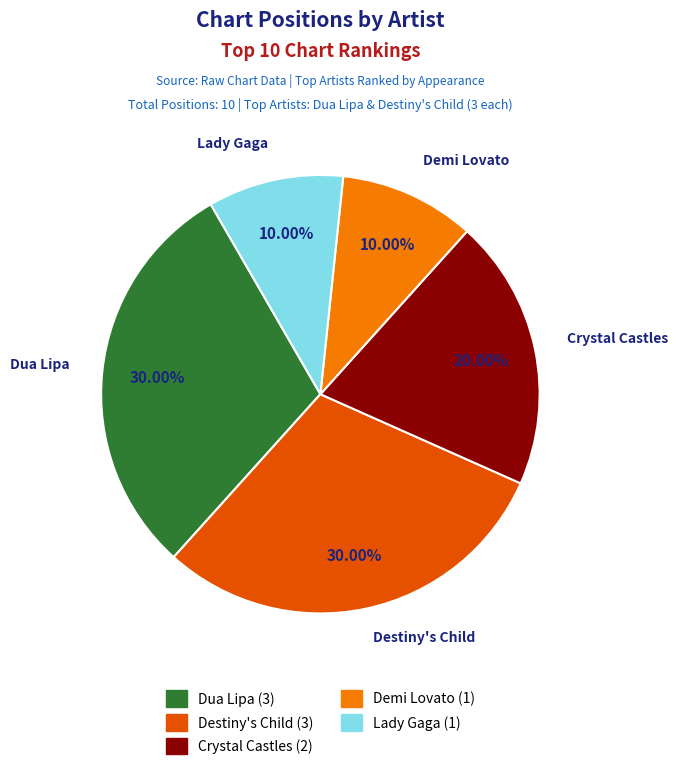

What percentage is the Demi Lovato slice, to the nearest percent?

10%